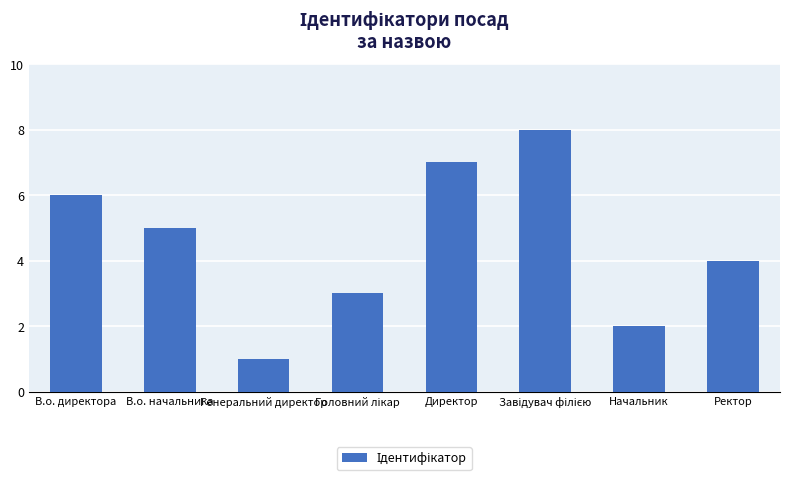

What is the difference between the maximum and minimum values?

7